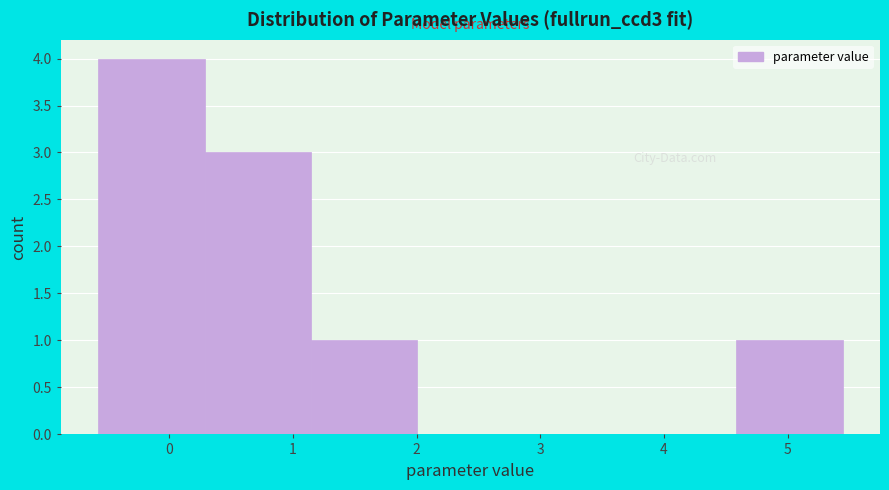

Reading left to right, list every bar in this chart as the range it spans on the x-axis followed by its height. Neither the bar edges nor the heights are printed on the chart, so give them approximately, as read against the axes.

-0.6 to 0.3: 4
0.3 to 1.1: 3
1.1 to 2.0: 1
2.0 to 2.9: 0
2.9 to 3.7: 0
3.7 to 4.6: 0
4.6 to 5.4: 1